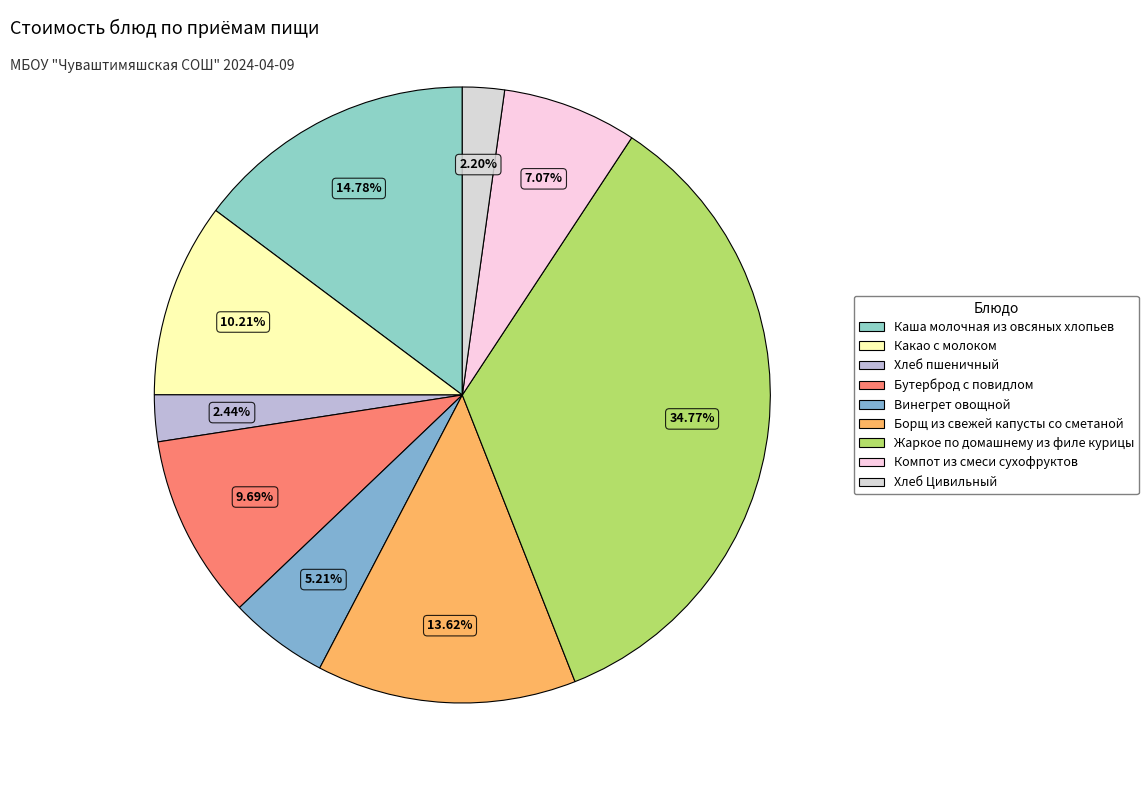

How many segments does this pie chart have?

9